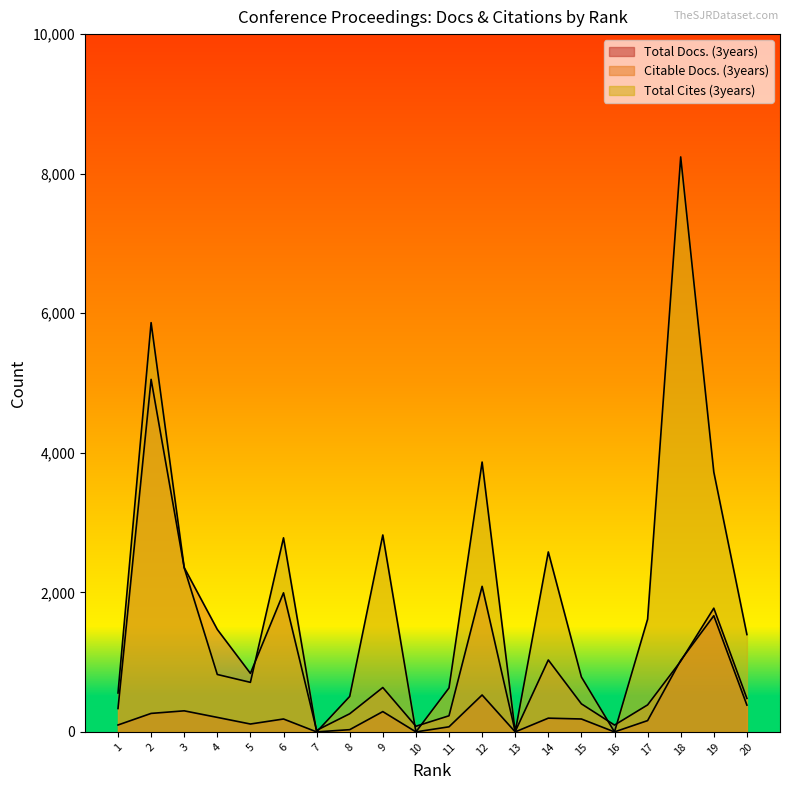

What is the sum of the Total Cites (3years) values at 4 and 12?

4690